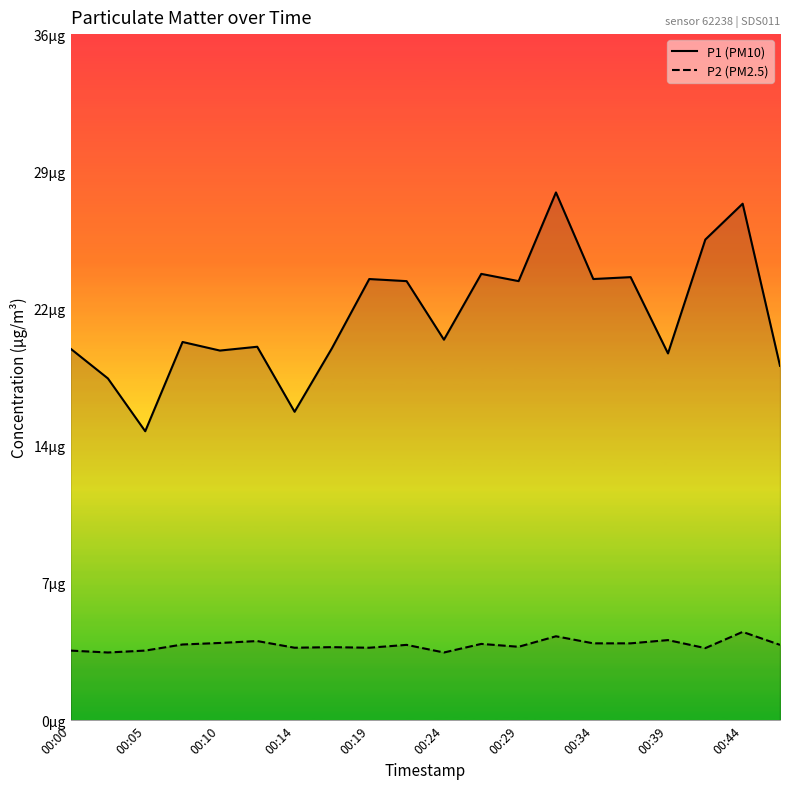

Is the value of P2 at 00:34 greater than the value of P1 at 00:10?

No